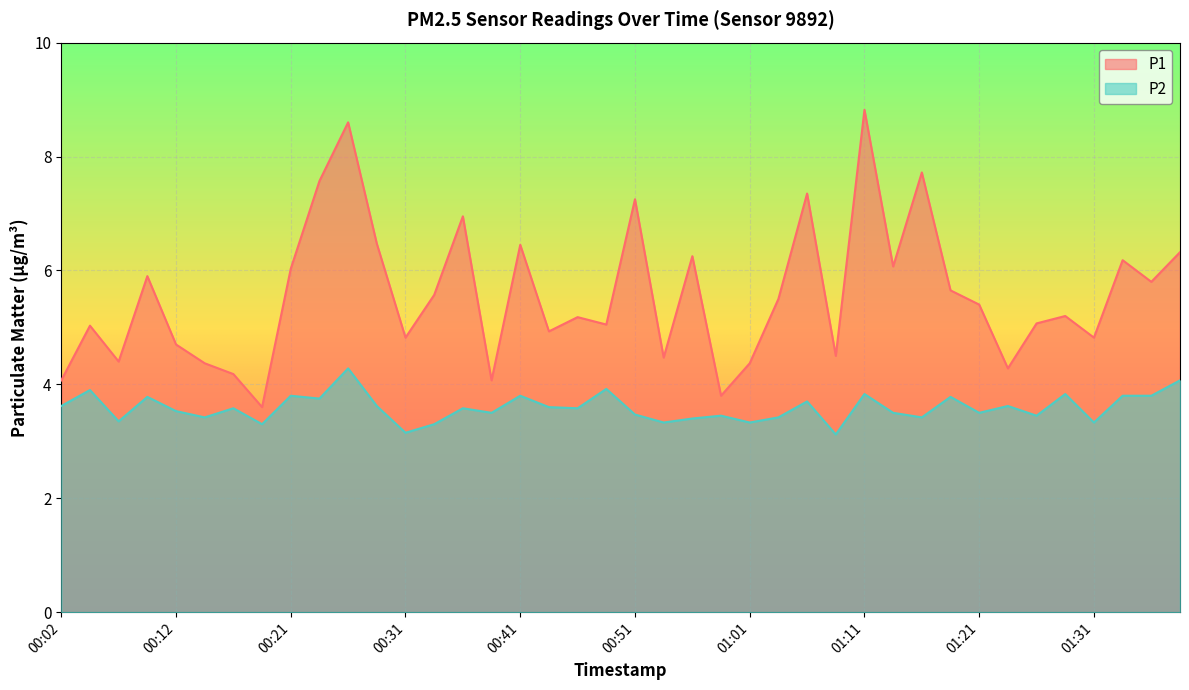

How many values in the P1 series are below 5?

15